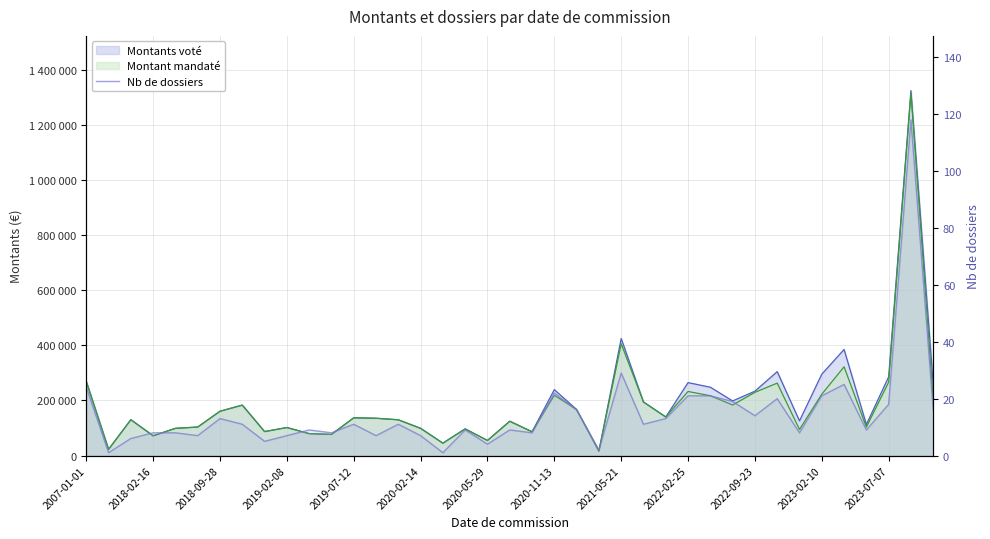

True or false: the data shows 21 at 2023-02-10.

True